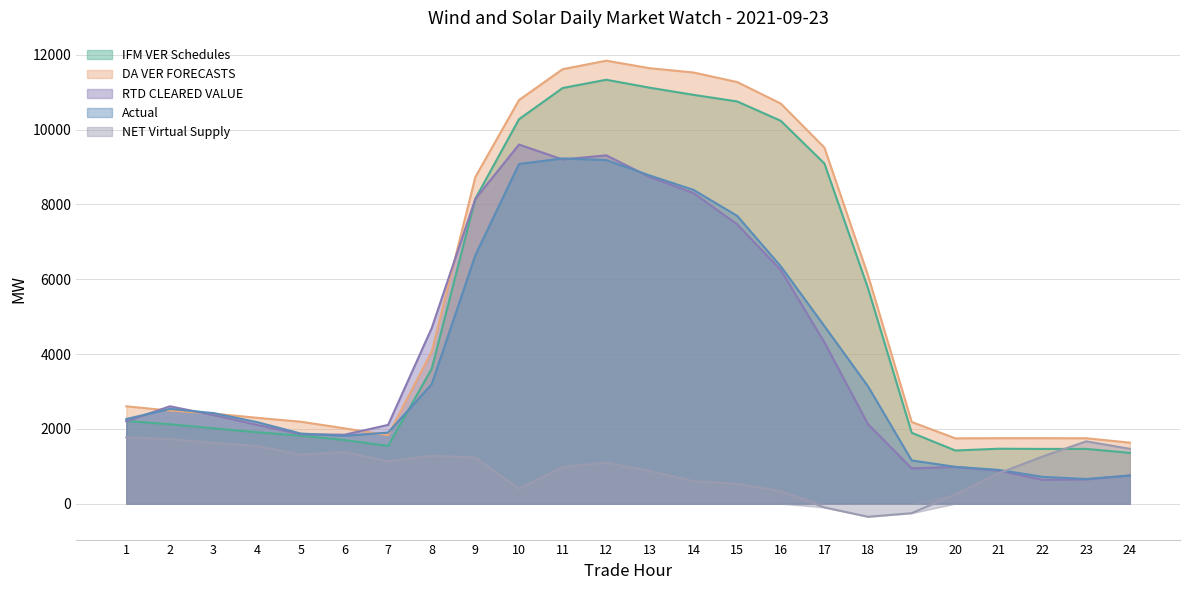

In IFM VER Schedules, how many points are lower than both neighbors (excluding endpoints)?

3